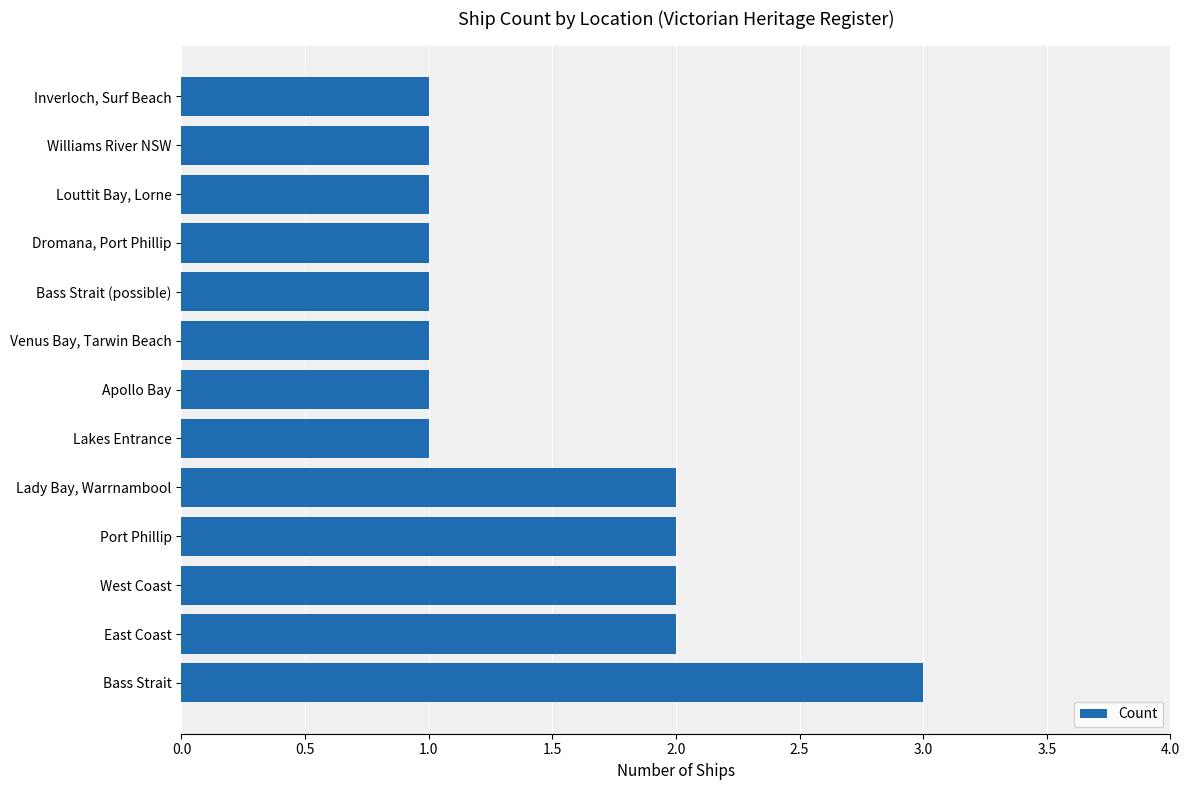

What is the smallest value displayed?

1